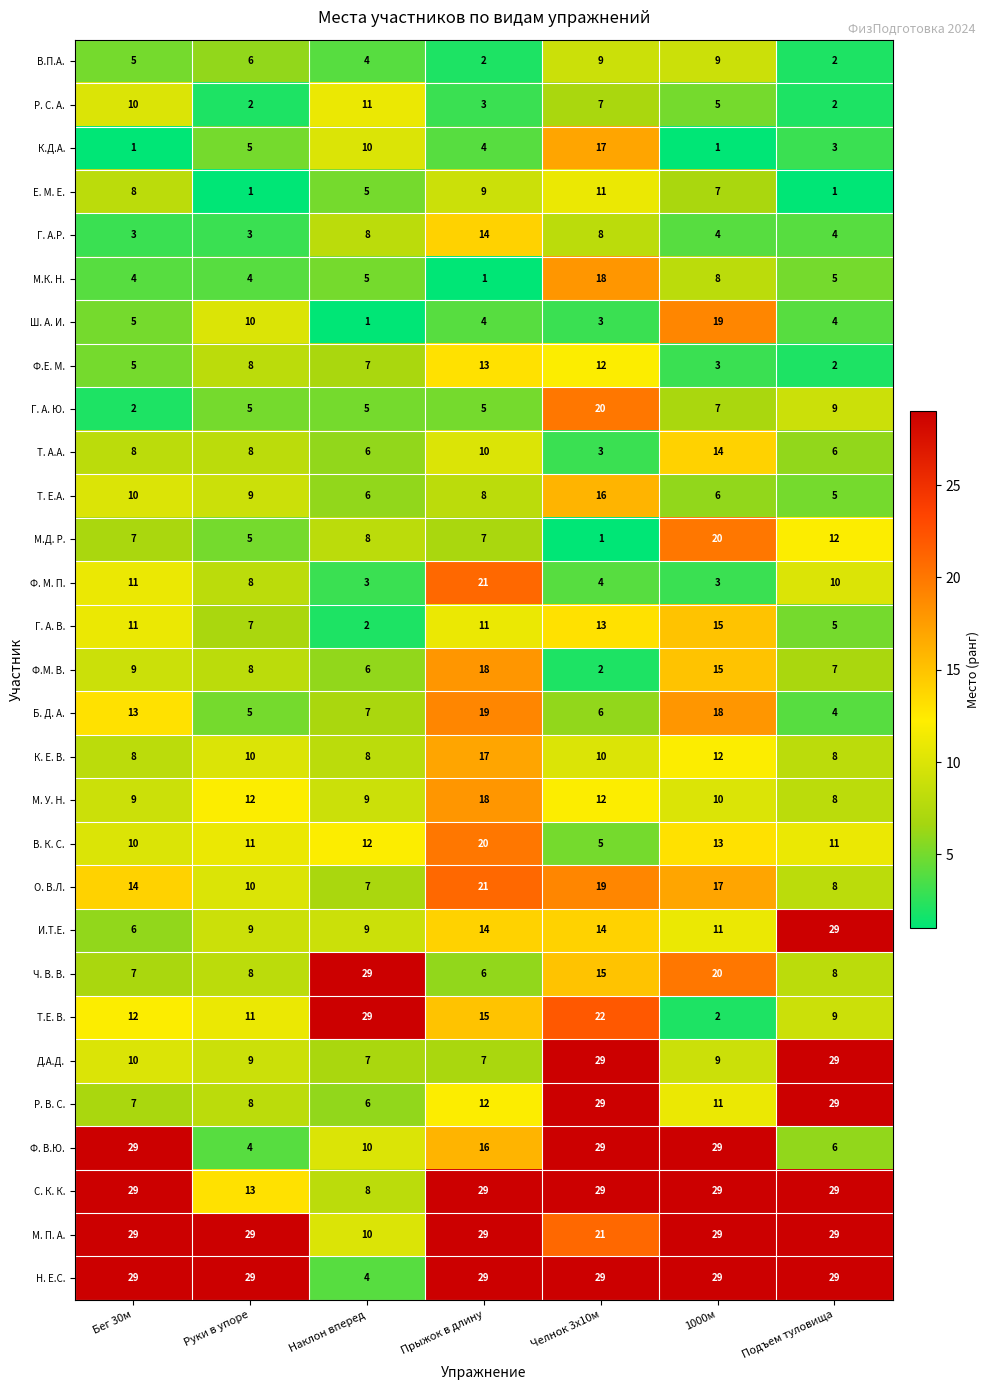

What is the difference between the second highest and minimum values in the С. К. К. series?

21